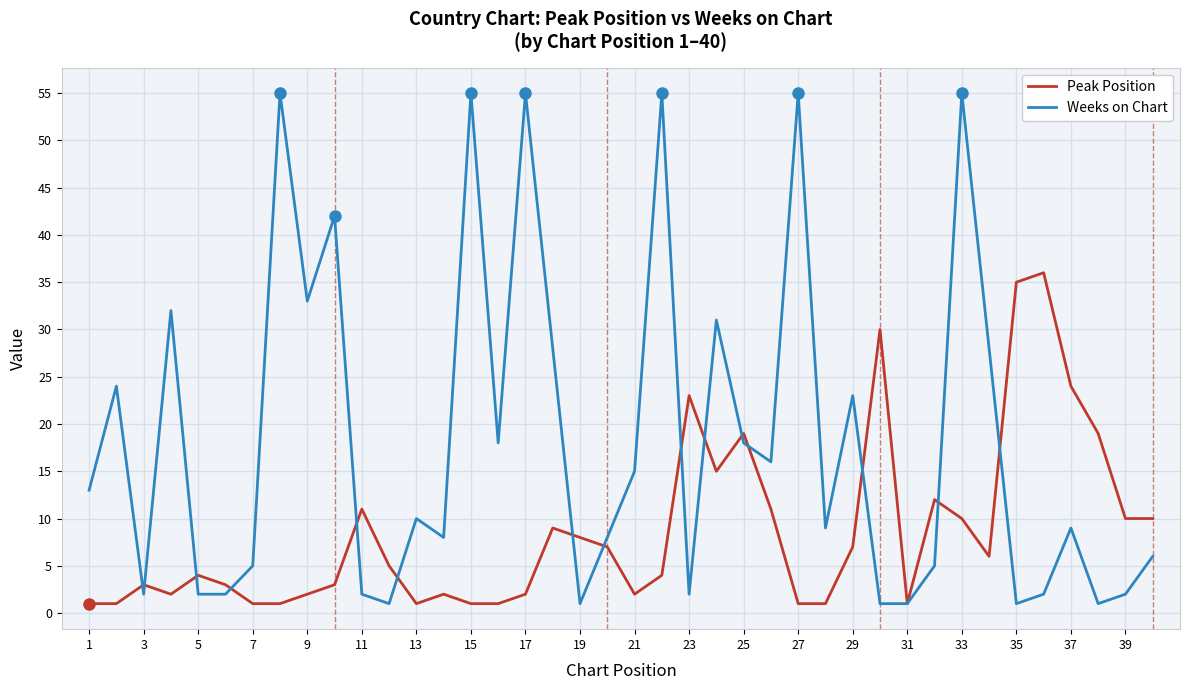

Which series has the largest total across all categories?

Weeks on Chart